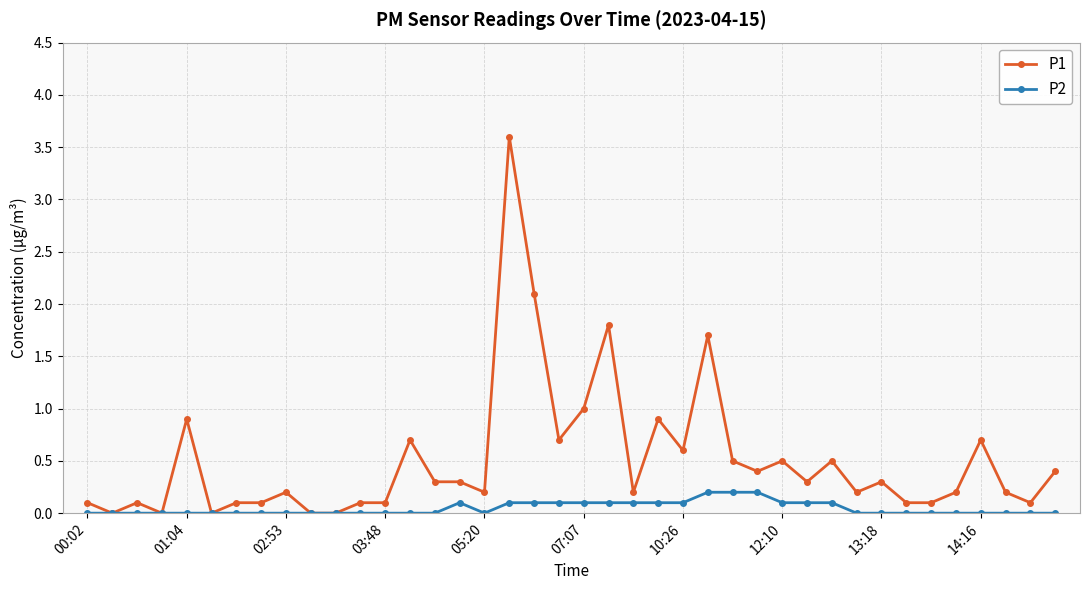

Which series has the largest total across all categories?

P1